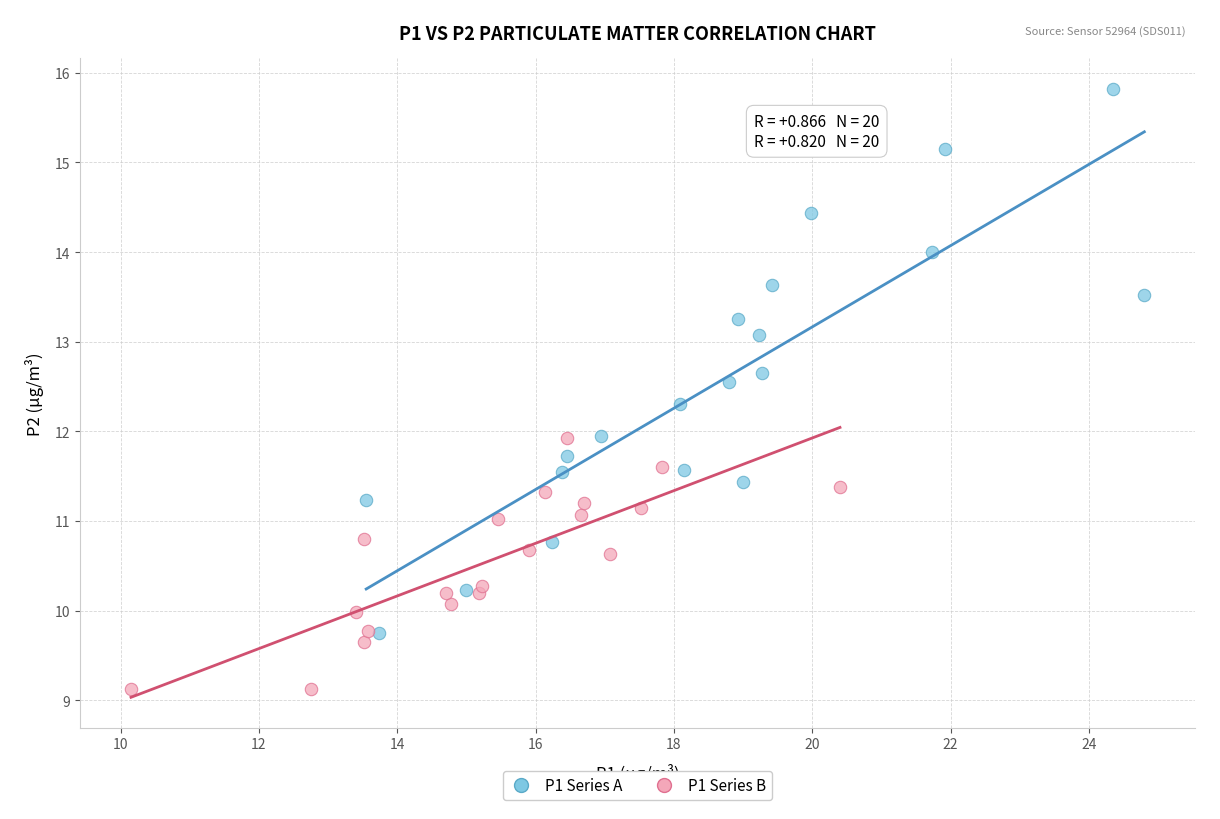

Which series reaches the maximum Y coordinate?

P1 Series A